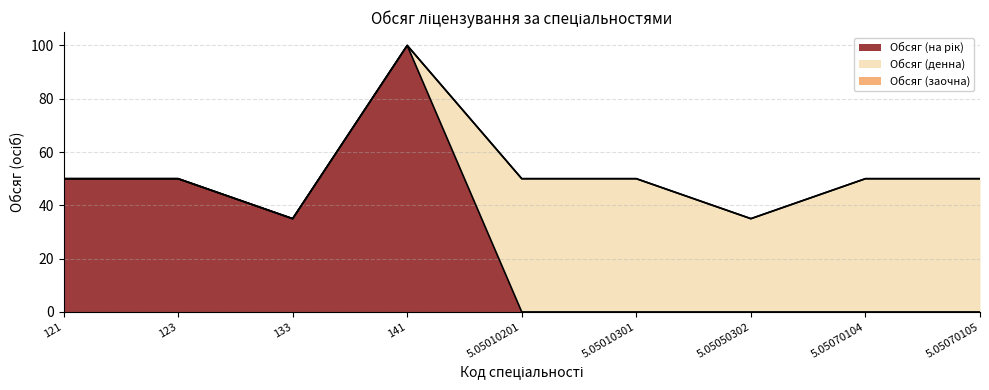

At which label does Обсяг (на рік) reach its peak?

141